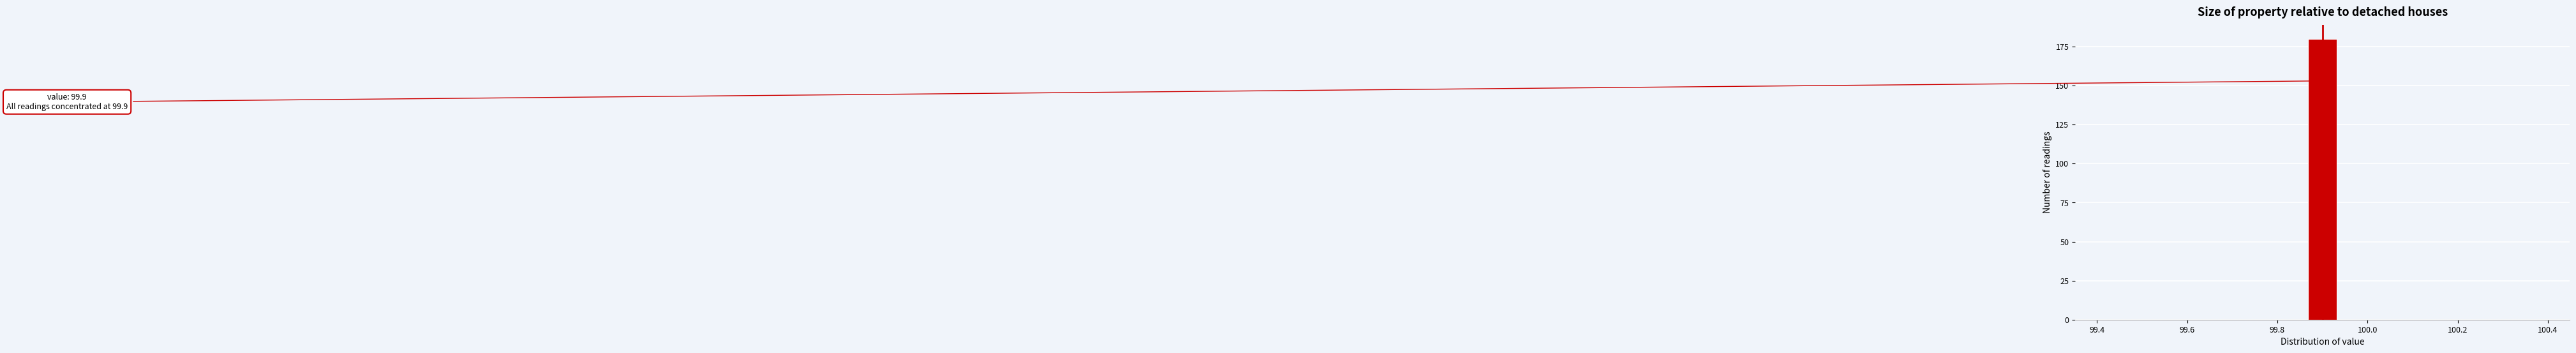

Around what value on the x-axis is the tallest bar? Give the approximate position of its centre, as read against the axis.

99.90